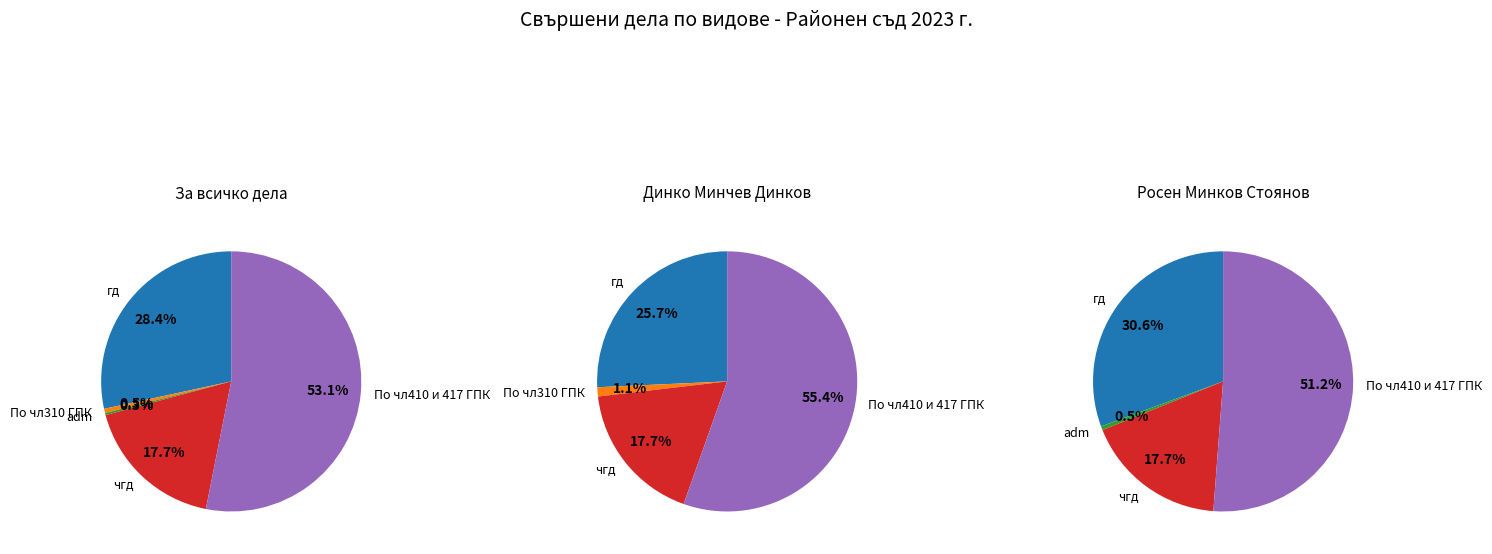

To the nearest percent, what is the combined percentage of Динко Минчев Динков and Росен Минков Стоянов?

100%